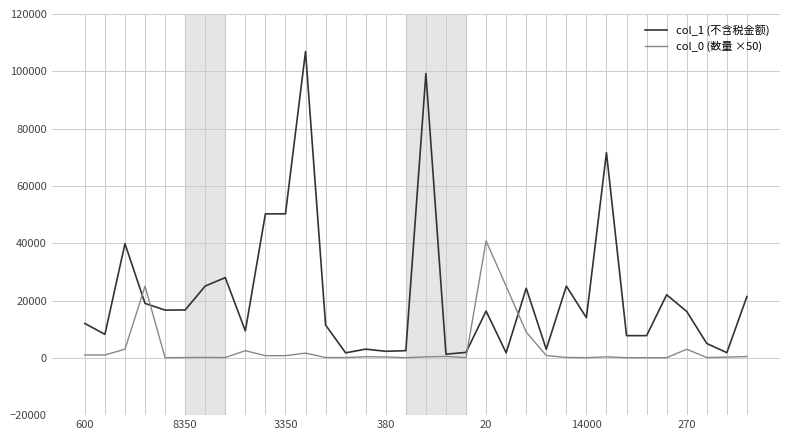

In col_0 (数量 ×50), how many points are higher than both neighbors (excluding endpoints)?

9